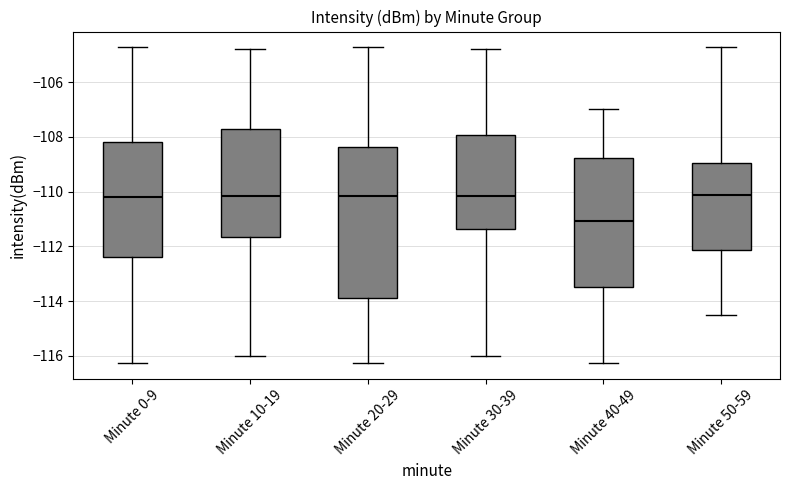

Reading left to right, read every box against the y-axis: the position of its median line, the range the box covers, and the ends of its whiskers. The values are not printed on the chart, so give them approximately, as read against the axis.

Minute 0-9: median -110.2, box -112.4 to -108.2, whiskers -116.2 to -104.8
Minute 10-19: median -110.2, box -111.6 to -107.6, whiskers -116.0 to -104.8
Minute 20-29: median -110.2, box -114.0 to -108.4, whiskers -116.2 to -104.8
Minute 30-39: median -110.2, box -111.4 to -108.0, whiskers -116.0 to -104.8
Minute 40-49: median -111.0, box -113.4 to -108.8, whiskers -116.2 to -107.0
Minute 50-59: median -110.2, box -112.2 to -109.0, whiskers -114.6 to -104.8